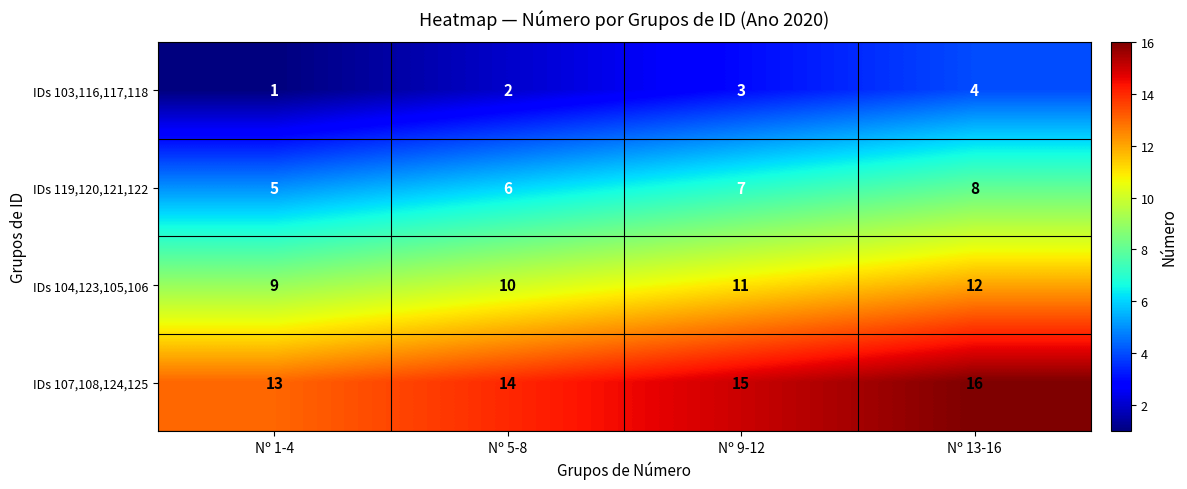

At how many categories does at least one series exceed 3?

4